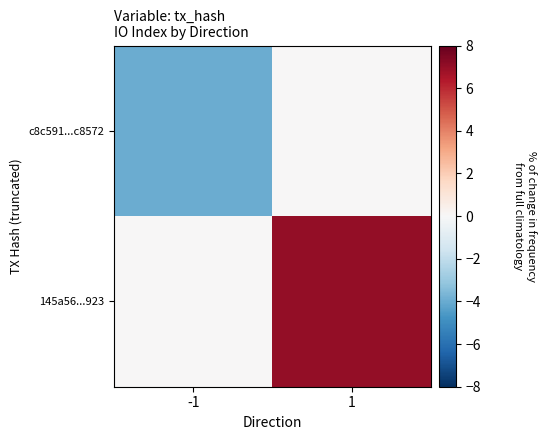

Between -1 and 1, which series saw the biggest shift?

145a56...923